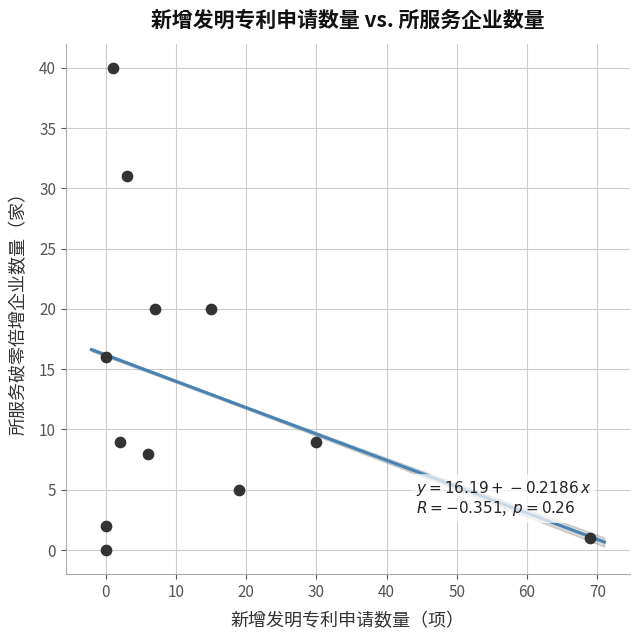

What is the average X value?

13